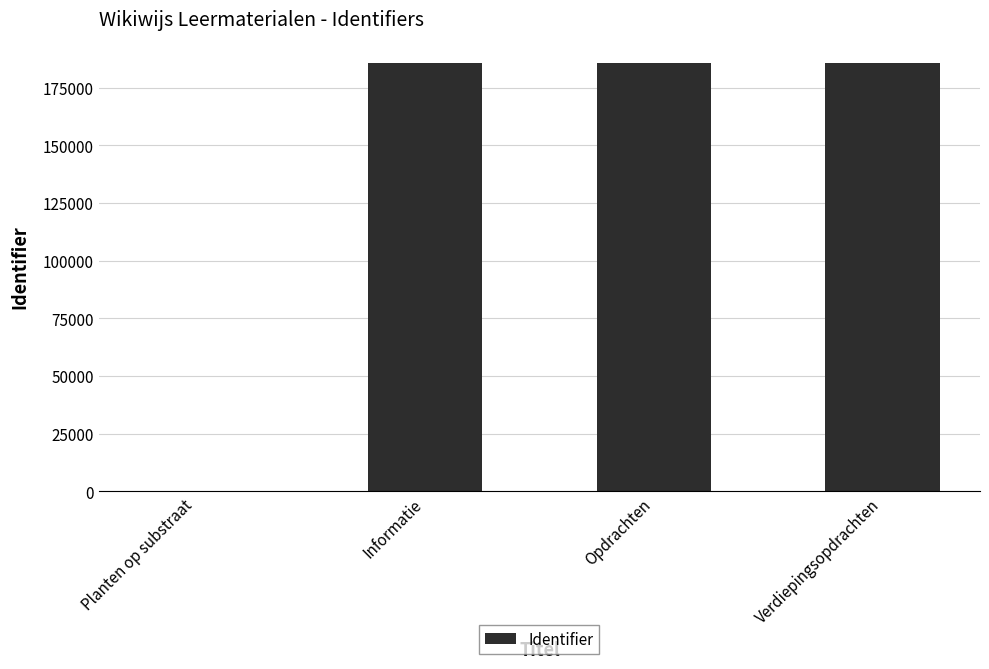

Is it true that the value at Verdiepingsopdrachten is 264591?

False